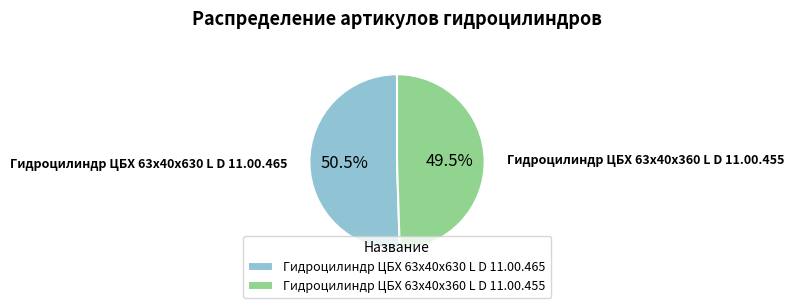

Which category has the smallest portion of the pie?

Гидроцилиндр ЦБХ 63х40х360 L D 11.00.455